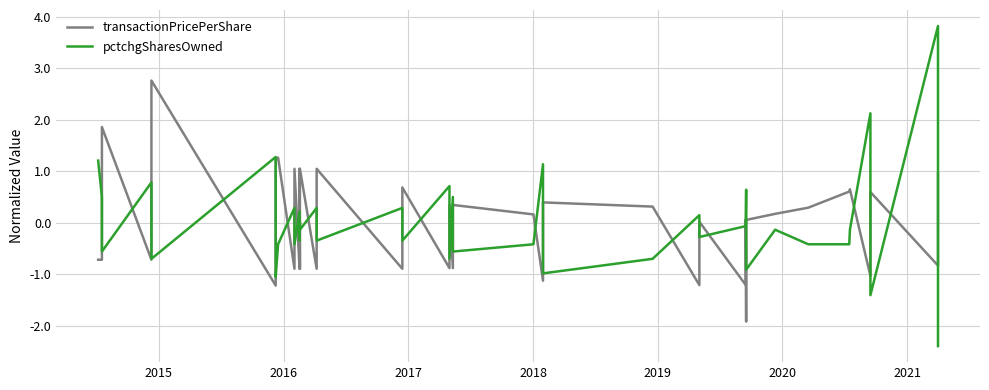

The value of pctchgSharesOwned at 12 is 0.0. True or false?

False